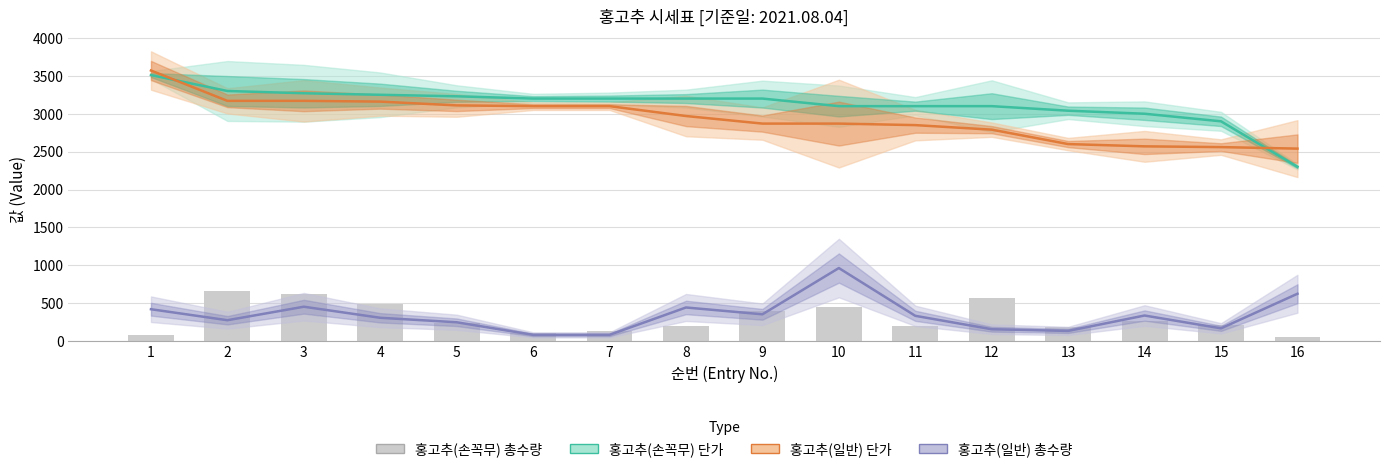

Reading right to left, extract all data points from this chart.

홍고추(손꼭무) 단가(kg): 16=2300	15=2900	14=3000	13=3040	12=3100	11=3100	10=3100	9=3200	8=3200	7=3200	6=3200	5=3230	4=3250	3=3270	2=3300	1=3510
홍고추(일반) 단가(kg): 16=2540	15=2560	14=2570	13=2600	12=2790	11=2850	10=2870	9=2870	8=2970	7=3100	6=3100	5=3110	4=3160	3=3170	2=3170	1=3570
홍고추(일반) 총수량(Kg): 16=626	15=170	14=339	13=136	12=158	11=335	10=965	9=355	8=445	7=84	6=84	5=250	4=309	3=455	2=277	1=422
홍고추(손꼭무) 총수량(Kg): 16=58	15=208	14=271	13=183	12=568	11=199	10=453	9=394	8=196	7=131	6=104	5=242	4=490	3=624	2=658	1=88